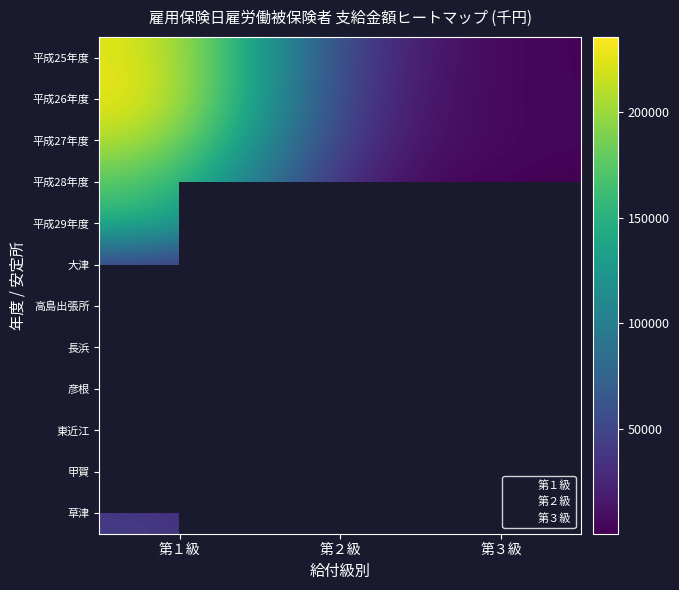

How many series are shown in this chart?

6